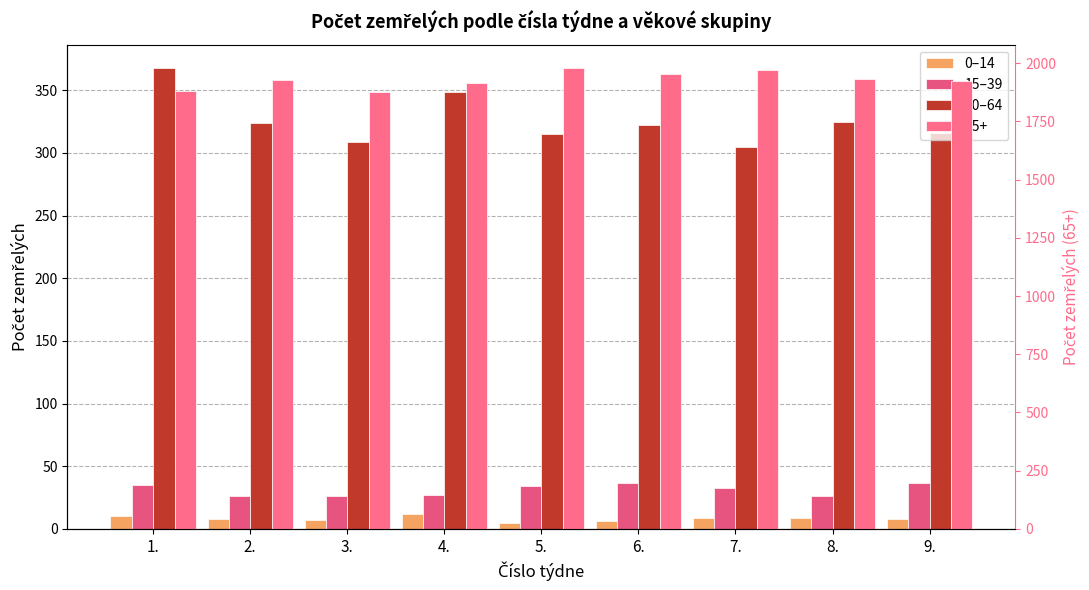

True or false: 0–14 has a value of 6 at 6..

True